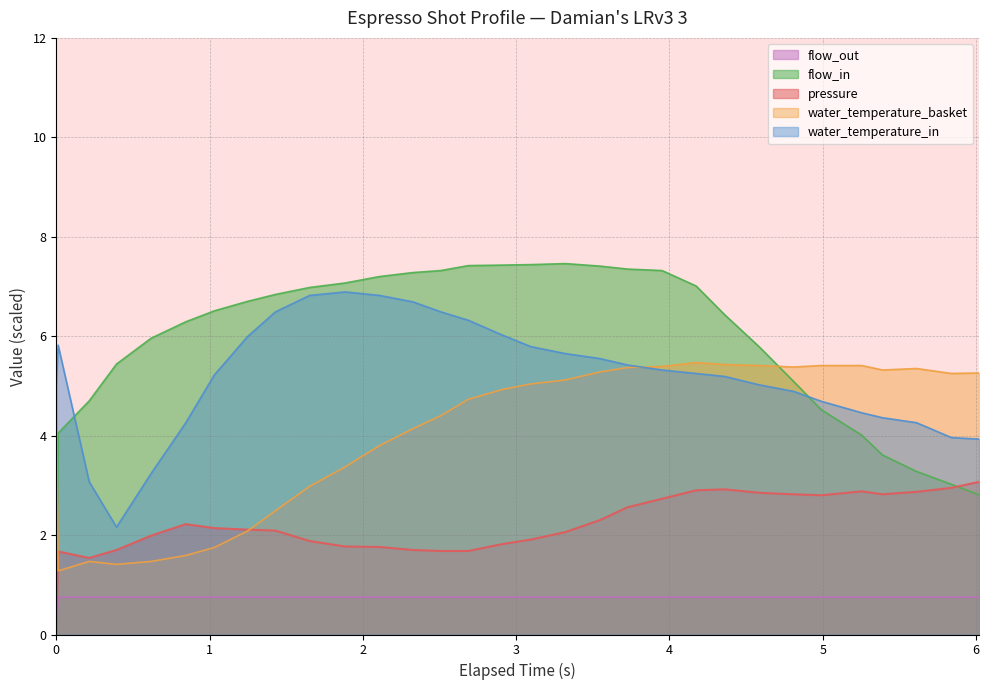

List the series in order of their peak value, highest first.

flow_in, water_temperature_in, water_temperature_basket, pressure, flow_out